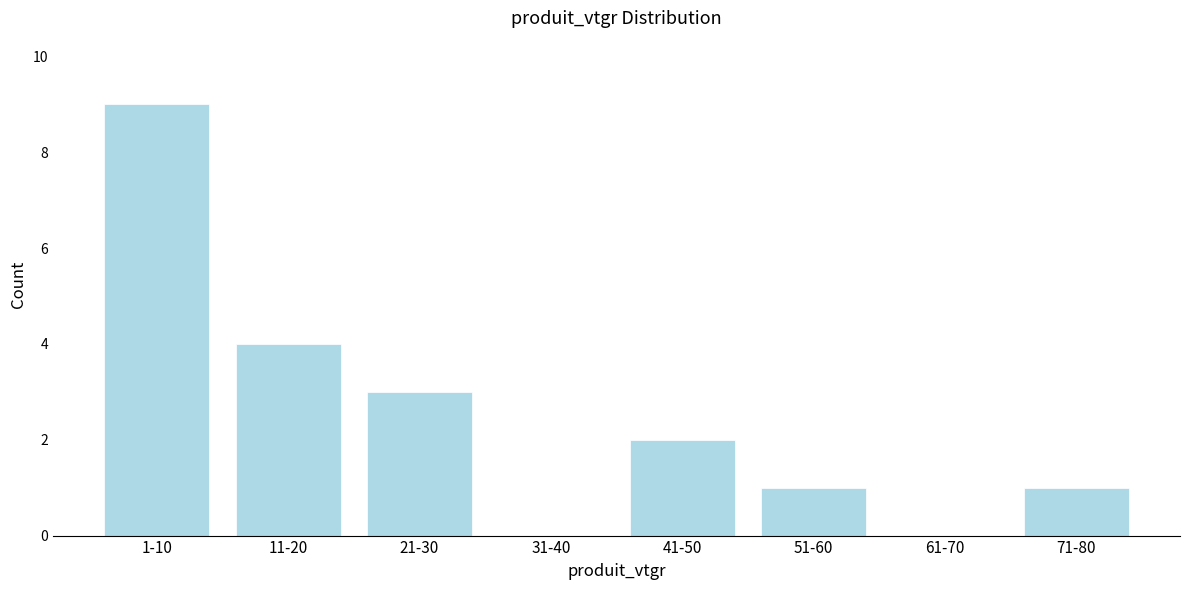

Reading left to right, what are all the values shown in this chart?

1-10=9	11-20=4	21-30=3	31-40=0	41-50=2	51-60=1	61-70=0	71-80=1